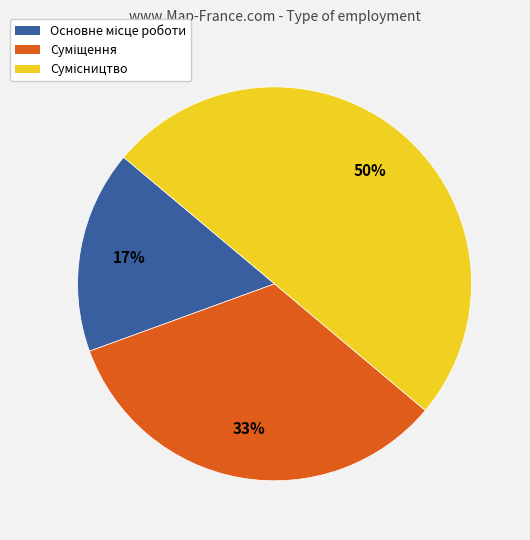

How many segments does this pie chart have?

3